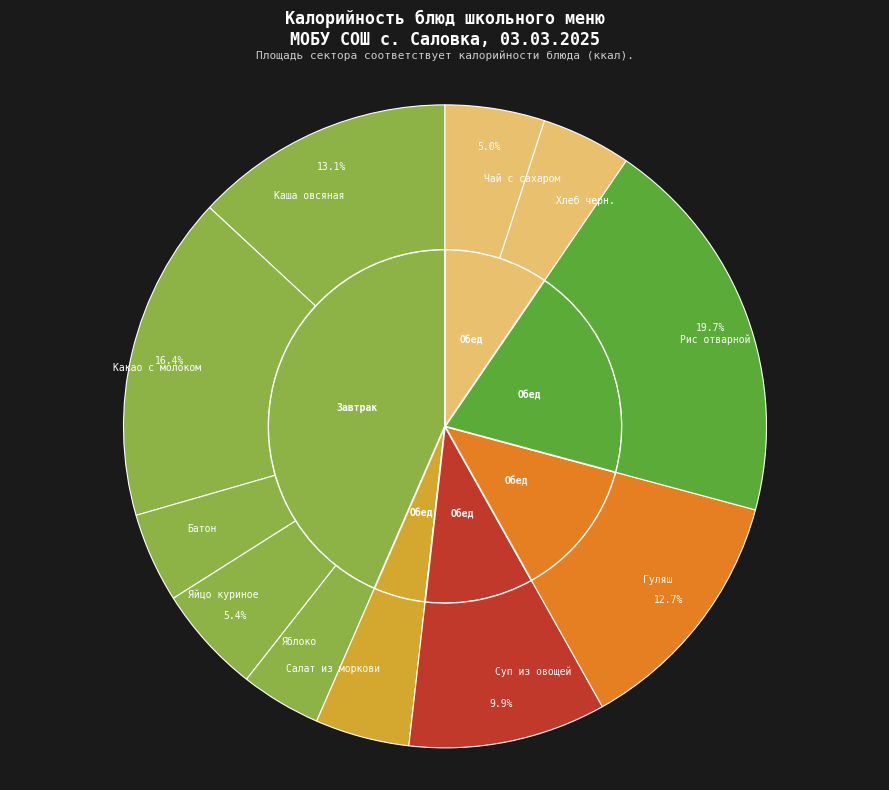

Combined, do Чай с сахаром and Каша овсяная account for over 50%?

No